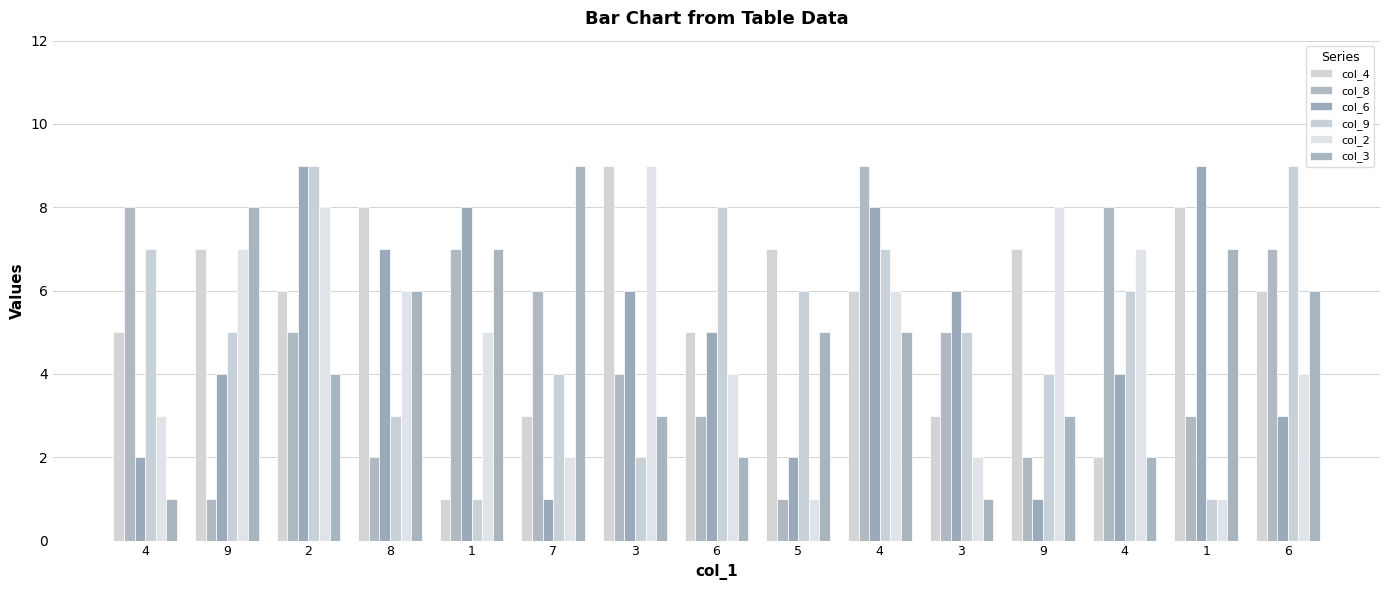

Does the chart contain stacked bars?

No